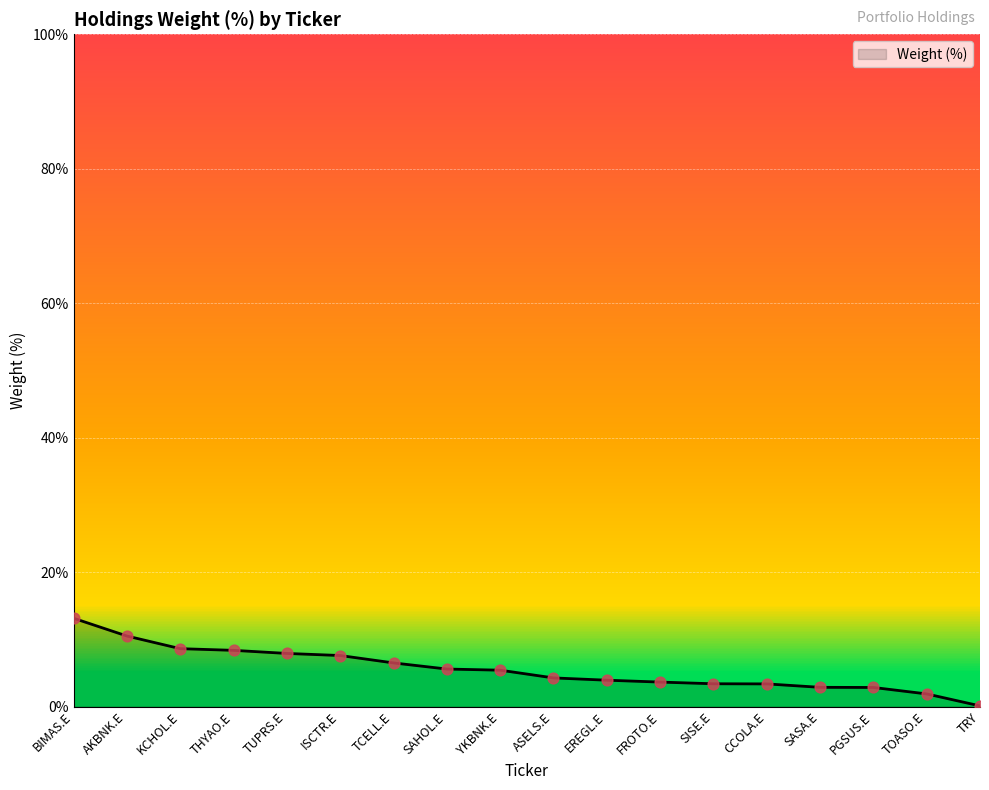

Approximately how many times larger is the value at EREGL.E compared to TCELL.E?

0.6